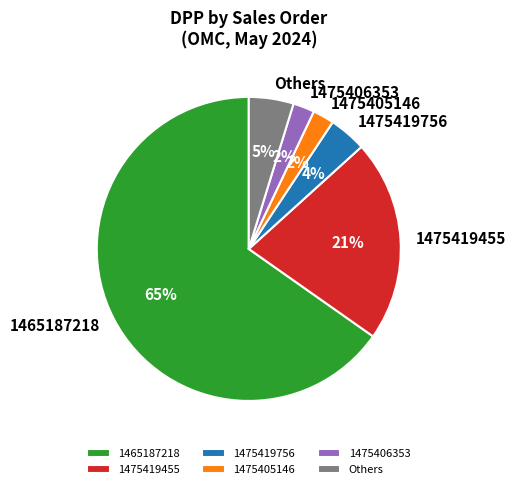

Between Others and 1475419455, which is larger?

1475419455